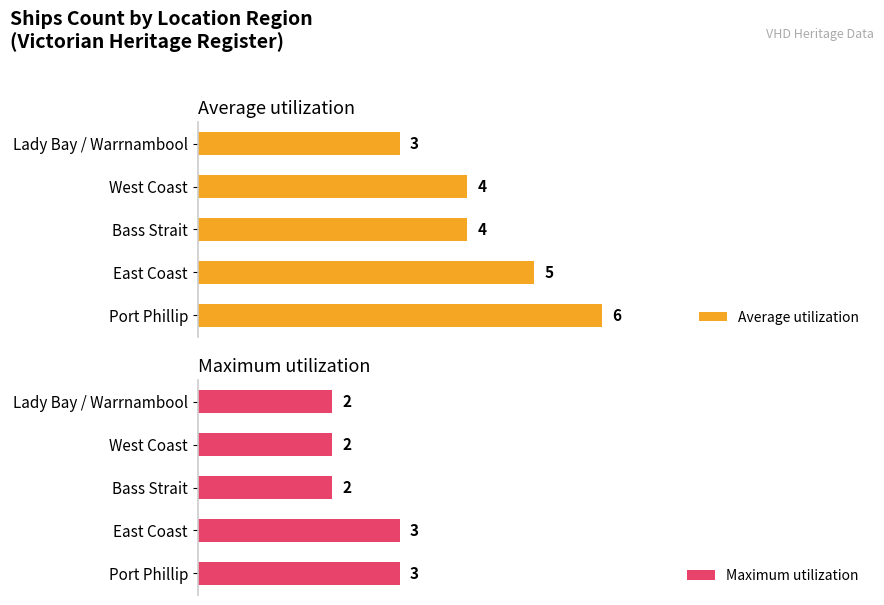

Rank the series by their average value, from lowest to highest.

Maximum utilization, Average utilization